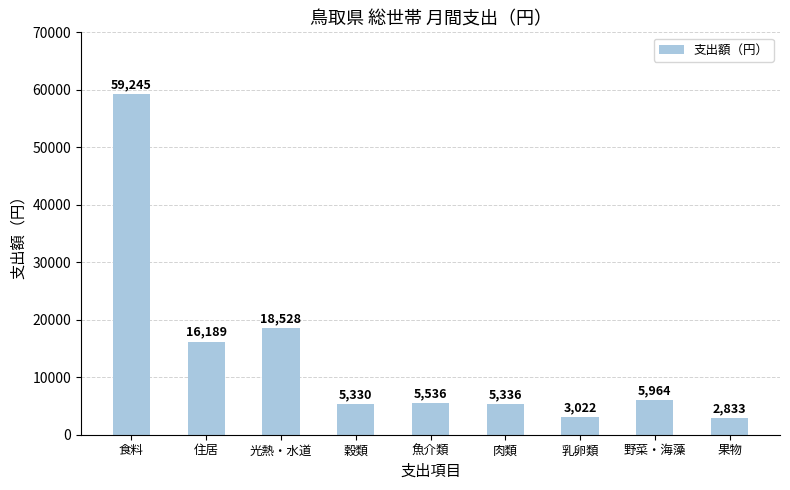

Which category has the highest value across all series?

食料